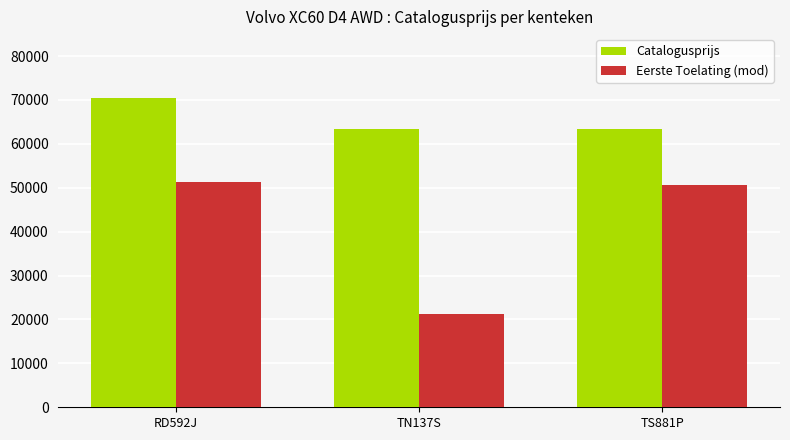

At which label does Catalogusprijs first exceed 63495?

RD592J